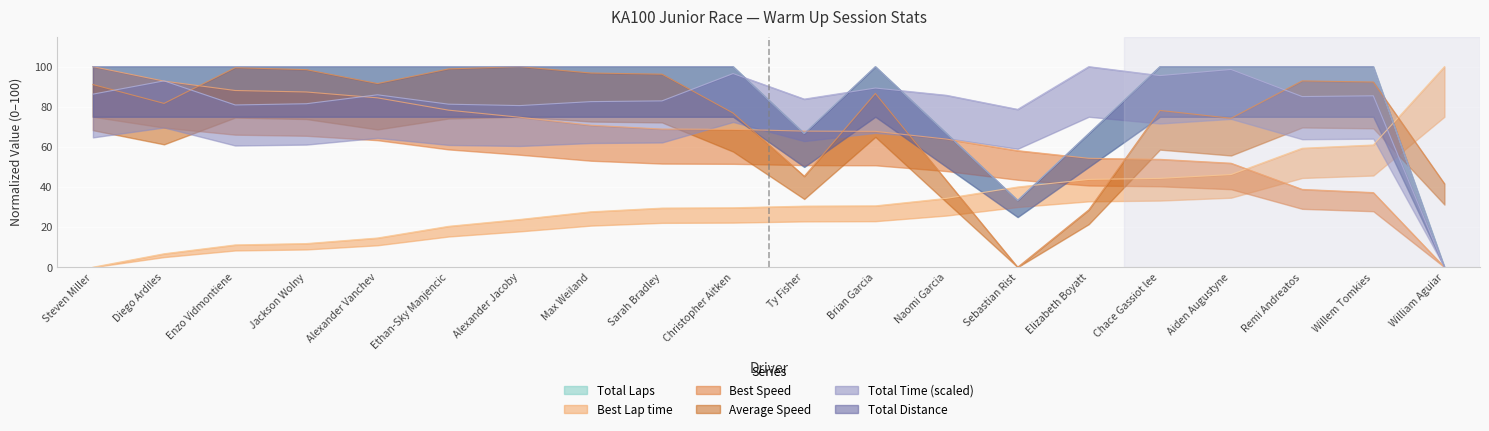

What is the value of the Total Distance point at the 17th from the left?

100.0